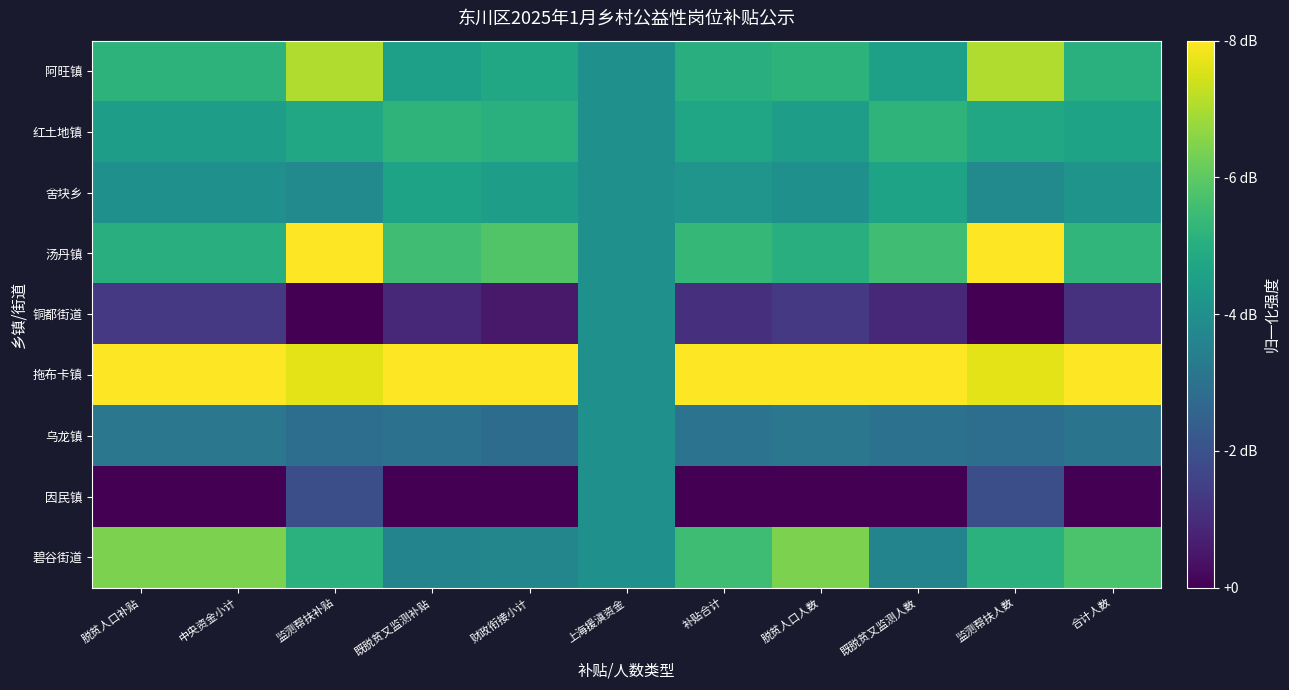

Which series has the widest spread of values?

汤丹镇